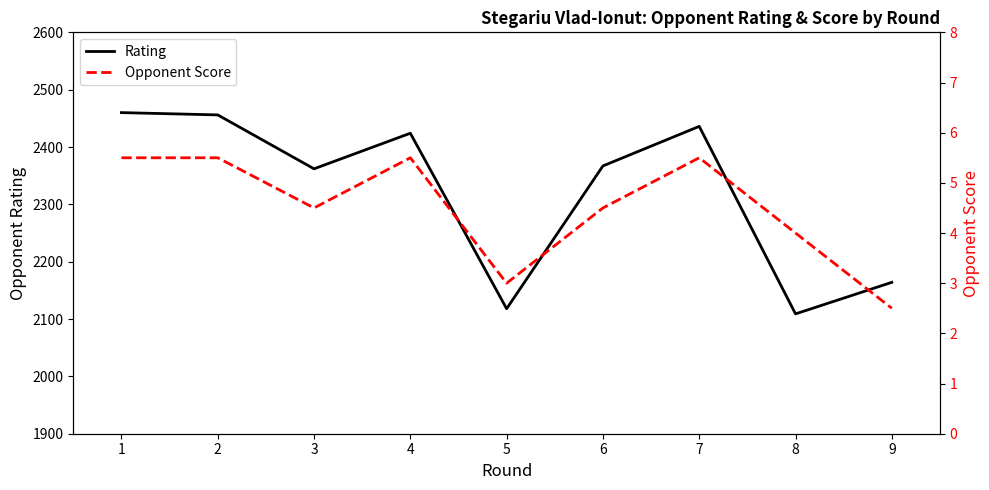

What is the sum of all Opponent Score values?

40.5